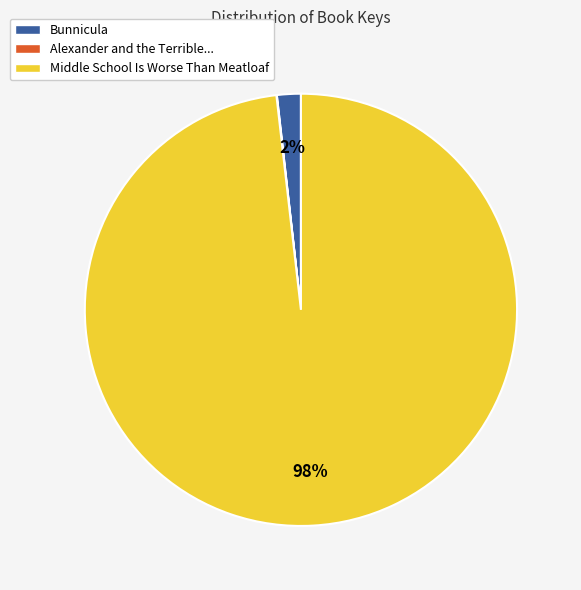

Is Bunnicula the majority of the pie?

No